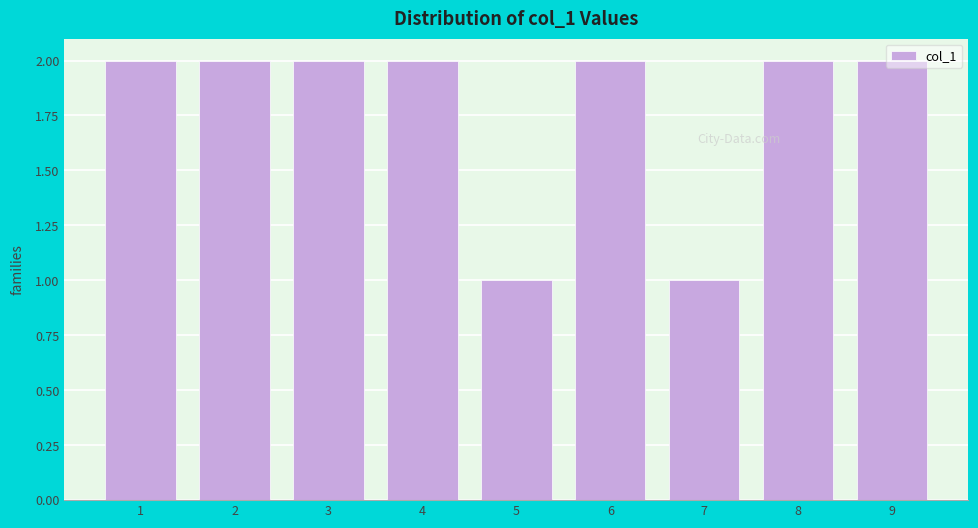

Reading left to right, transcribe this chart: for each bar, give the range it covers on the x-axis and its height. The values are not printed on the chart, so give them approximately, as read against the axis.

0.5 to 1.5: 2
1.5 to 2.5: 2
2.5 to 3.5: 2
3.5 to 4.5: 2
4.5 to 5.5: 1
5.5 to 6.5: 2
6.5 to 7.5: 1
7.5 to 8.5: 2
8.5 to 9.5: 2